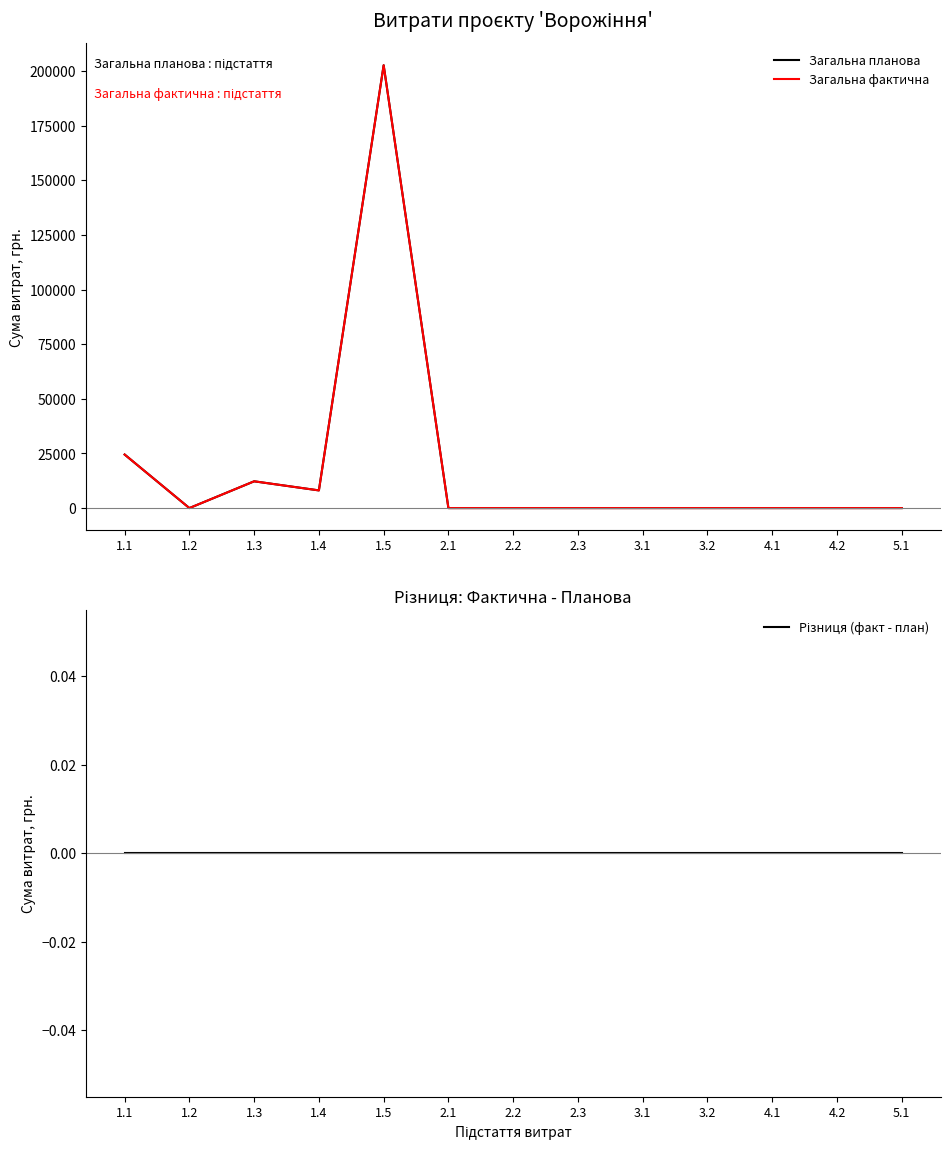

True or false: Загальна планова and Загальна фактична intersect in this chart.

False